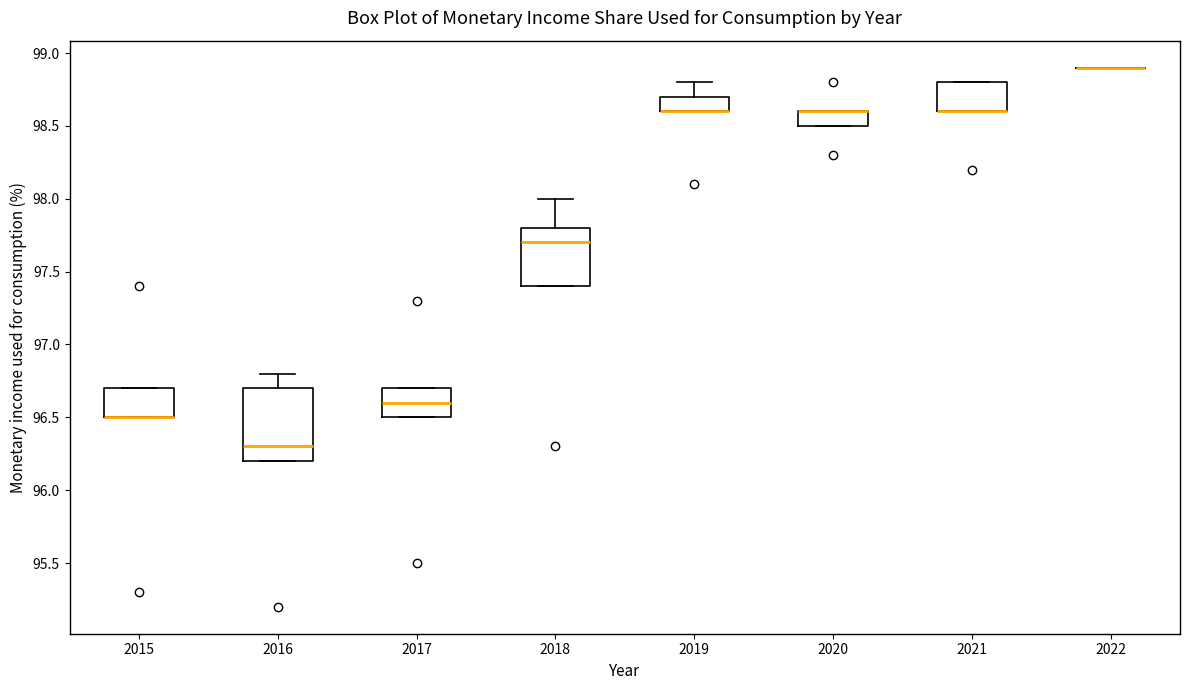

Reading left to right, transcribe this box plot: for each box, give where its median line is, the range the box spans, and where its two whiskers end, as read against the y-axis. The values are not printed on the chart, so give them approximately, as read against the axis.

2015: median 96.5 (drawn on the box's lower edge), box 96.5 to 96.7, whiskers 96.5 to 96.7
2016: median 96.3, box 96.2 to 96.7, whiskers 96.2 to 96.8
2017: median 96.6, box 96.5 to 96.7, whiskers 96.5 to 96.7
2018: median 97.7, box 97.4 to 97.8, whiskers 97.4 to 98.0
2019: median 98.6 (drawn on the box's lower edge), box 98.6 to 98.7, whiskers 98.6 to 98.8
2020: median 98.6 (drawn on the box's upper edge), box 98.5 to 98.6, whiskers 98.5 to 98.6
2021: median 98.6 (drawn on the box's lower edge), box 98.6 to 98.8, whiskers 98.6 to 98.8
2022: box collapsed to a line at 98.9, whiskers 98.9 to 98.9